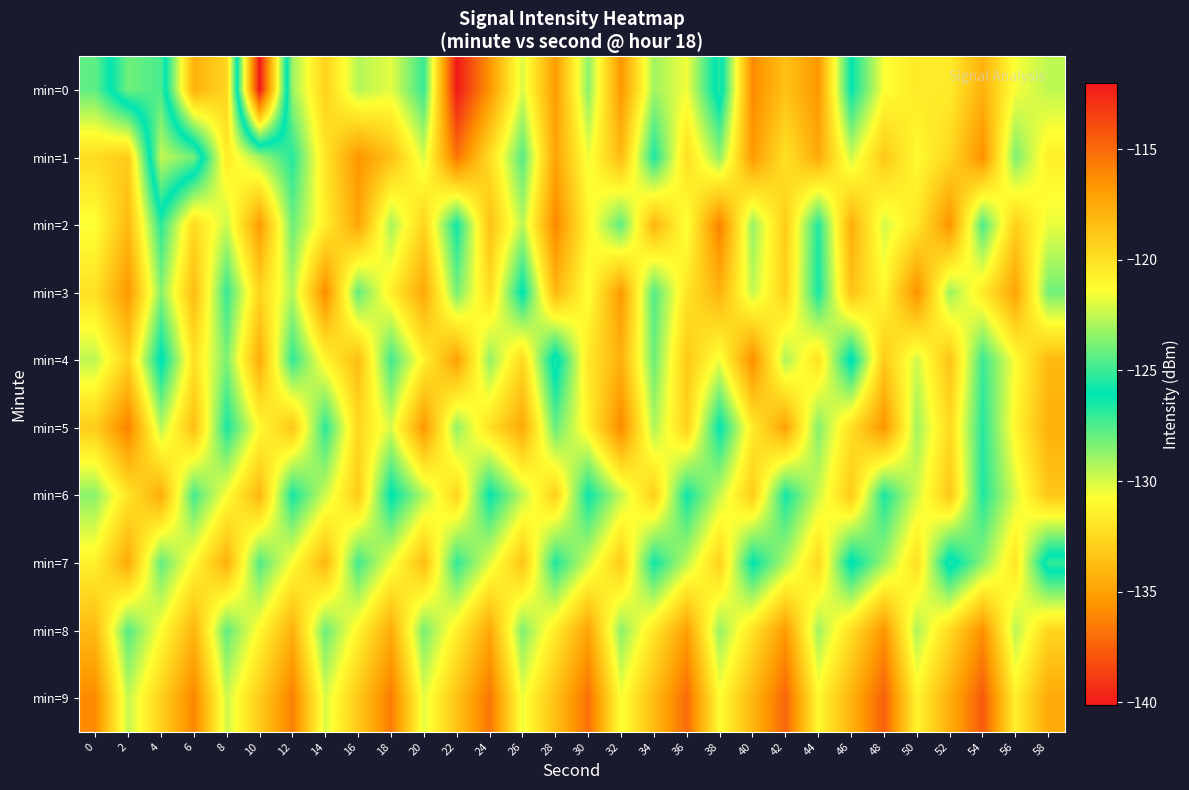

Reading left to right, list all the values displayed in this chart.

min=0: 0=-124.3	2=-128.1	4=-127.4	6=-117.8	8=-119.5	10=-140.1	12=-123.2	14=-119.3	16=-122.7	18=-121.9	20=-125.1	22=-112.0	24=-116.6	26=-122.1	28=-116.9	30=-123.5	32=-116.7	34=-123.1	36=-121.6	38=-126.8	40=-116.2	42=-118.6	44=-116.7	46=-126.0	48=-121.4	50=-120.5	52=-120.5	54=-117.9	56=-121.5	58=-122.6
min=1: 0=-119.7	2=-119.0	4=-129.7	6=-128.2	8=-120.4	10=-123.1	12=-125.4	14=-120.2	16=-116.6	18=-118.5	20=-122.1	22=-115.3	24=-119.8	26=-124.5	28=-117.2	30=-121.7	32=-118.3	34=-125.6	36=-119.9	38=-123.4	40=-116.8	42=-120.1	44=-117.5	46=-122.3	48=-118.9	50=-121.2	52=-119.6	54=-116.4	56=-123.8	58=-120.7
min=2: 0=-121.5	2=-118.2	4=-125.3	6=-119.7	8=-122.4	10=-116.9	12=-124.1	14=-120.6	16=-117.3	18=-123.0	20=-119.4	22=-125.8	24=-118.6	26=-122.7	28=-116.1	30=-120.9	32=-124.4	34=-118.0	36=-121.6	38=-115.8	40=-123.3	42=-119.1	44=-125.5	46=-117.7	48=-122.2	50=-120.3	52=-116.5	54=-124.7	56=-119.2	58=-121.8
min=3: 0=-120.0	2=-116.7	4=-123.6	6=-118.3	8=-125.1	10=-119.5	12=-122.8	14=-116.2	16=-124.3	18=-120.7	20=-117.4	22=-123.9	24=-119.8	26=-126.2	28=-118.1	30=-121.5	32=-116.8	34=-124.6	36=-120.2	38=-117.9	40=-122.5	42=-119.3	44=-125.7	46=-118.6	48=-121.1	50=-116.4	52=-123.2	54=-120.5	56=-117.2	58=-124.0
min=4: 0=-122.6	2=-119.3	4=-126.4	6=-120.1	8=-123.8	10=-117.6	12=-125.2	14=-121.0	16=-118.4	18=-124.9	20=-120.8	22=-117.1	24=-123.4	26=-119.6	28=-126.7	30=-120.3	32=-117.8	34=-124.1	36=-118.9	38=-121.7	40=-116.3	42=-122.9	44=-120.0	46=-126.5	48=-119.0	50=-122.3	52=-118.7	54=-125.0	56=-121.4	58=-118.2
min=5: 0=-119.1	2=-115.8	4=-122.7	6=-118.4	8=-125.6	10=-121.2	12=-118.8	14=-125.3	16=-119.6	18=-122.1	20=-116.7	22=-123.4	24=-120.0	26=-117.5	28=-124.2	30=-120.8	32=-116.1	34=-122.9	36=-119.3	38=-126.1	40=-120.5	42=-117.2	44=-123.7	46=-119.9	48=-116.6	50=-123.1	52=-119.7	54=-125.4	56=-121.0	58=-117.8
min=6: 0=-123.5	2=-120.2	4=-117.6	6=-124.8	8=-121.4	10=-118.1	12=-125.7	14=-122.3	16=-119.0	18=-126.2	20=-122.8	22=-119.5	24=-126.0	26=-122.6	28=-119.3	30=-125.9	32=-122.5	34=-119.2	36=-125.8	38=-122.4	40=-119.1	42=-125.7	44=-122.3	46=-119.0	48=-125.6	50=-122.2	52=-118.9	54=-125.5	56=-122.1	58=-118.8
min=7: 0=-120.8	2=-117.5	4=-124.3	6=-121.1	8=-117.8	10=-124.6	12=-121.4	14=-118.1	16=-124.9	18=-121.7	20=-118.4	22=-125.2	24=-122.0	26=-118.7	28=-125.5	30=-122.3	32=-119.0	34=-125.8	36=-122.6	38=-119.3	40=-126.1	42=-122.9	44=-119.6	46=-126.4	48=-123.2	50=-119.9	52=-126.7	54=-123.5	56=-120.2	58=-127.0
min=8: 0=-118.2	2=-124.5	4=-121.3	6=-118.0	8=-124.3	10=-121.1	12=-117.8	14=-124.1	16=-120.9	18=-117.6	20=-123.9	22=-120.7	24=-117.4	26=-123.7	28=-120.5	30=-117.2	32=-123.5	34=-120.3	36=-117.0	38=-123.3	40=-120.1	42=-116.8	44=-123.1	46=-119.9	48=-116.6	50=-122.9	52=-119.7	54=-116.4	56=-122.7	58=-119.5
min=9: 0=-116.2	2=-122.5	4=-119.3	6=-116.0	8=-122.3	10=-119.1	12=-115.8	14=-122.1	16=-118.9	18=-115.6	20=-121.9	22=-118.7	24=-115.4	26=-121.7	28=-118.5	30=-115.2	32=-121.5	34=-118.3	36=-115.0	38=-121.3	40=-118.1	42=-114.8	44=-121.1	46=-117.9	48=-114.6	50=-120.9	52=-117.7	54=-114.4	56=-120.7	58=-117.5